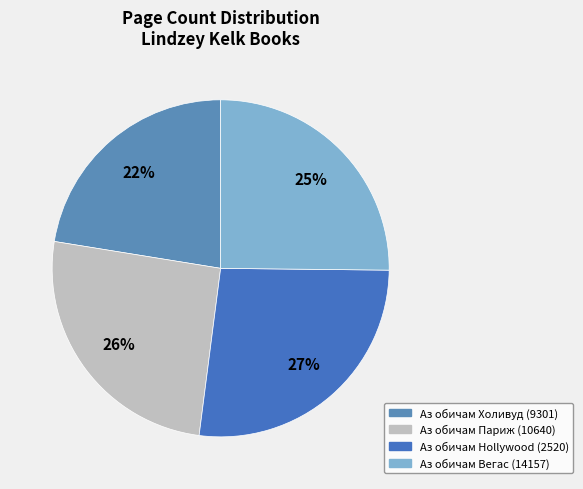

What is the ratio of the value at Аз обичам Hollywood (2520) to the value at Аз обичам Париж (10640)?

1.1